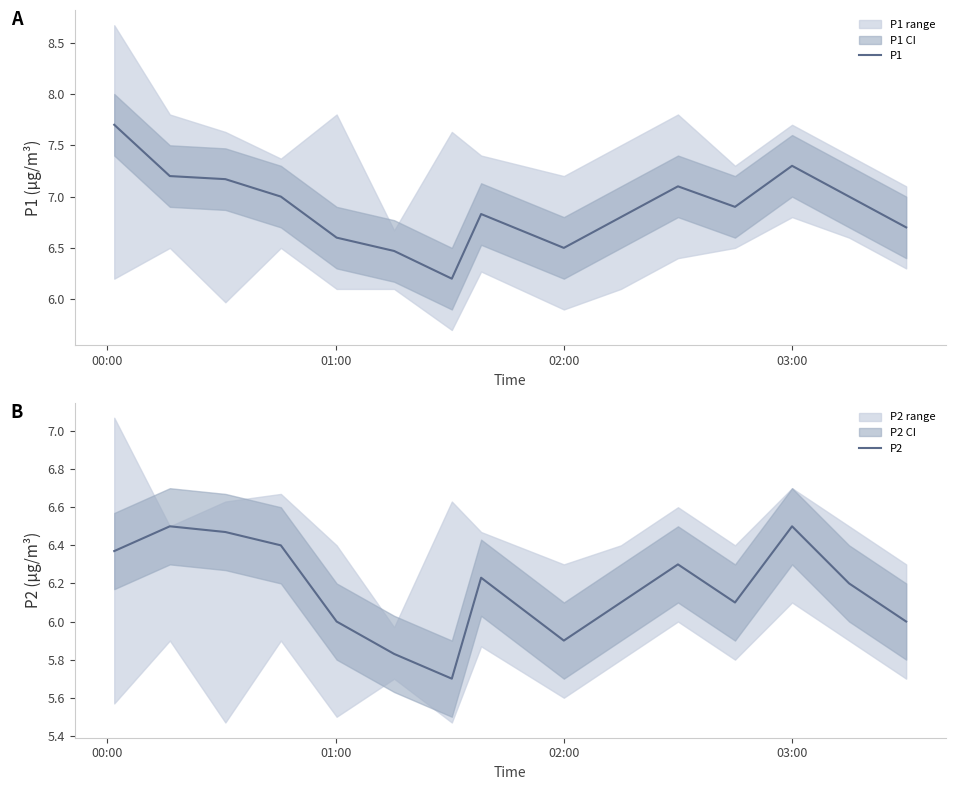

Reading left to right, extract all data points from this chart.

P1: 7.7	7.2	7.2	7.0	6.6	6.5	6.2	6.8	6.5	6.8	7.1	6.9	7.3	7.0	6.7
P2: 6.4	6.5	6.5	6.4	6.0	5.8	5.7	6.2	5.9	6.1	6.3	6.1	6.5	6.2	6.0